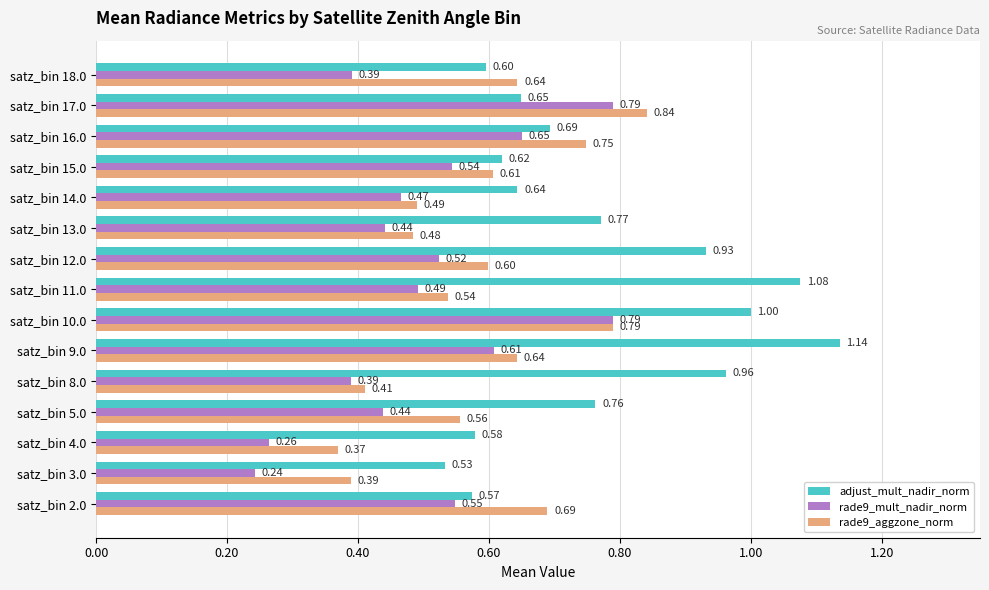

What is the sum of all rade9_aggzone_norm values?

8.8